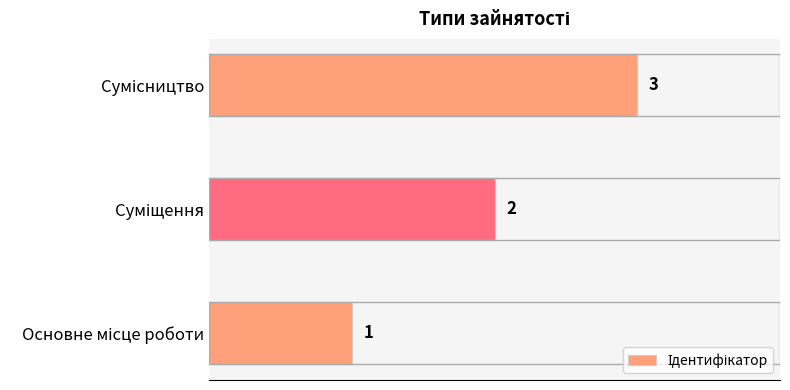

What is the maximum value shown in the chart?

3